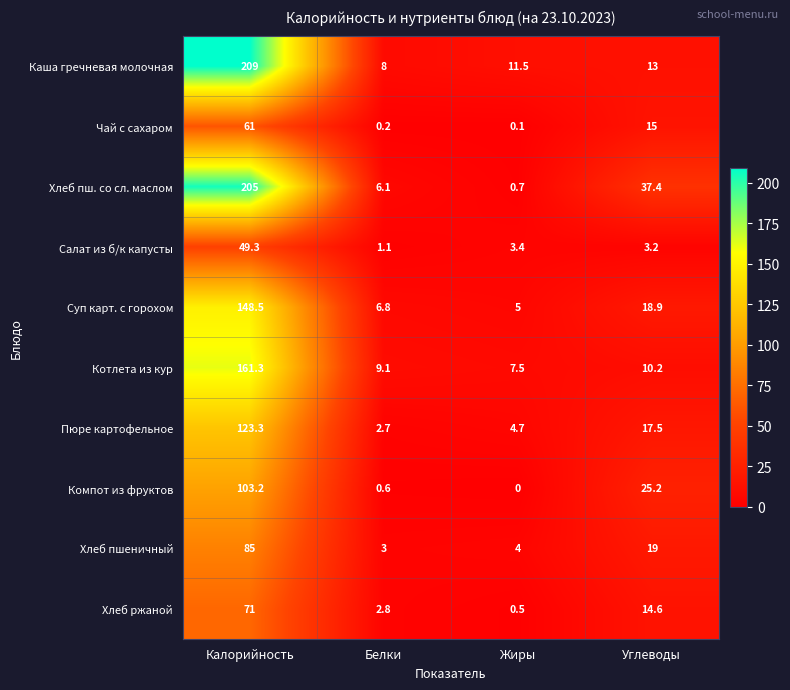

Which series has the widest spread of values?

Хлеб пш. со сл. маслом